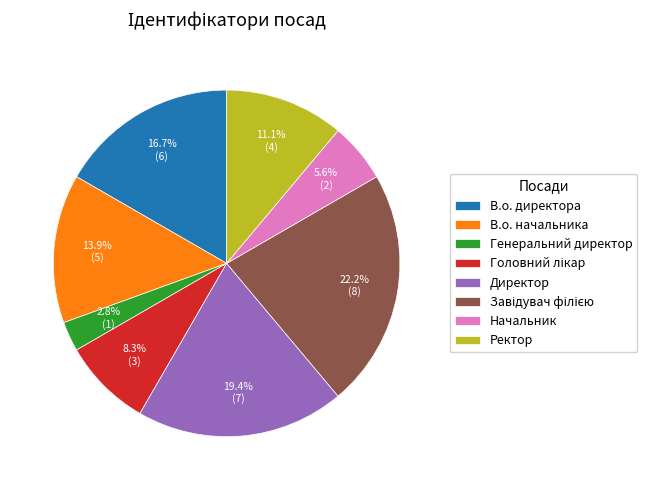

To the nearest percent, what is the average slice percentage?

12%